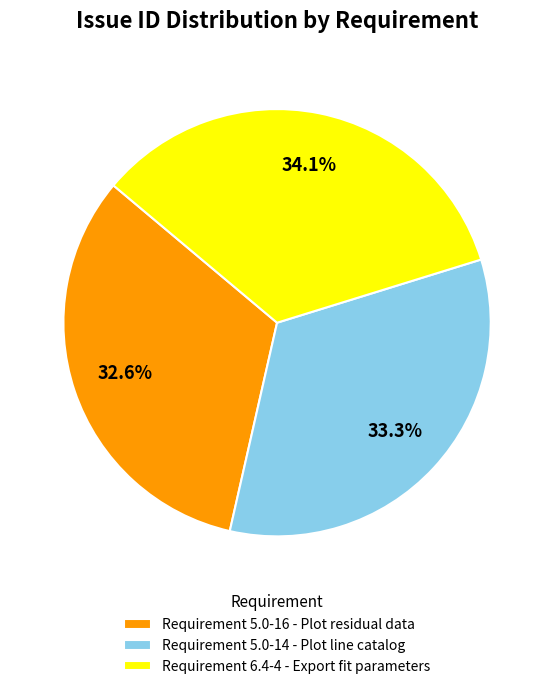

Which category has the biggest portion of the pie?

Requirement 6.4-4 - Export fit parameters